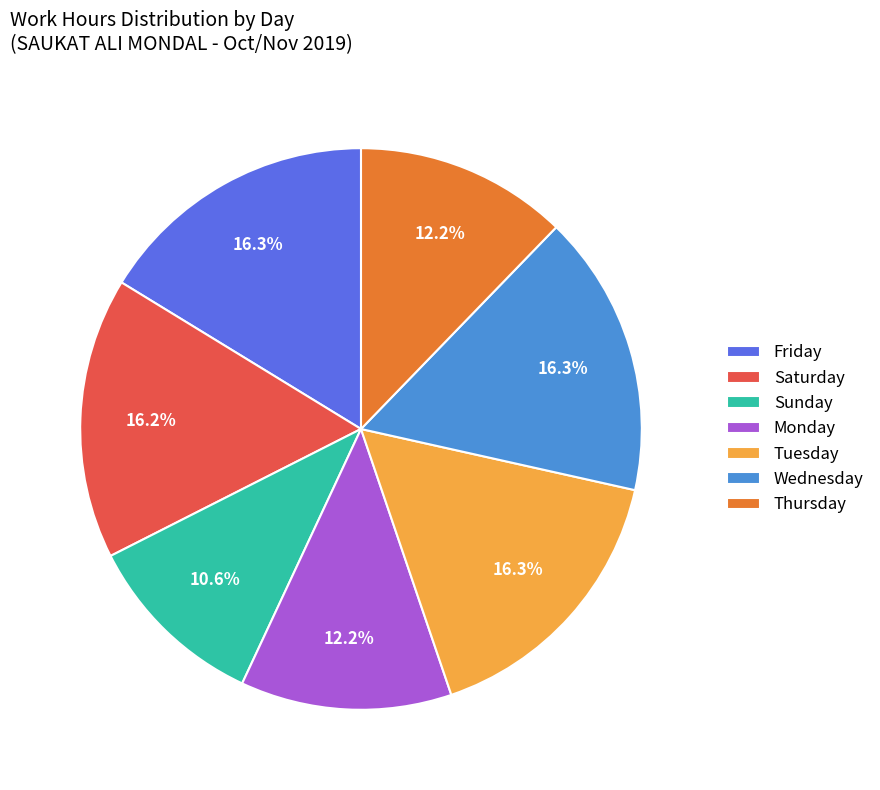

Do Tuesday and Sunday together represent more than half of the pie?

No